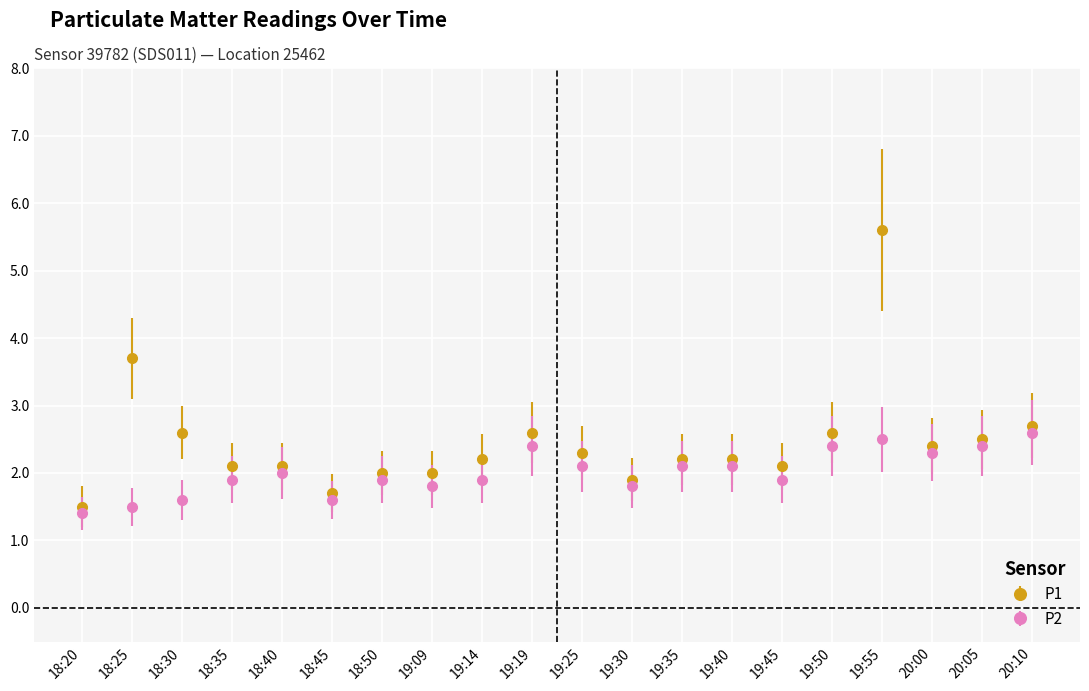

Is the value of P1 at 18:35 greater than the value of P2 at 20:10?

No